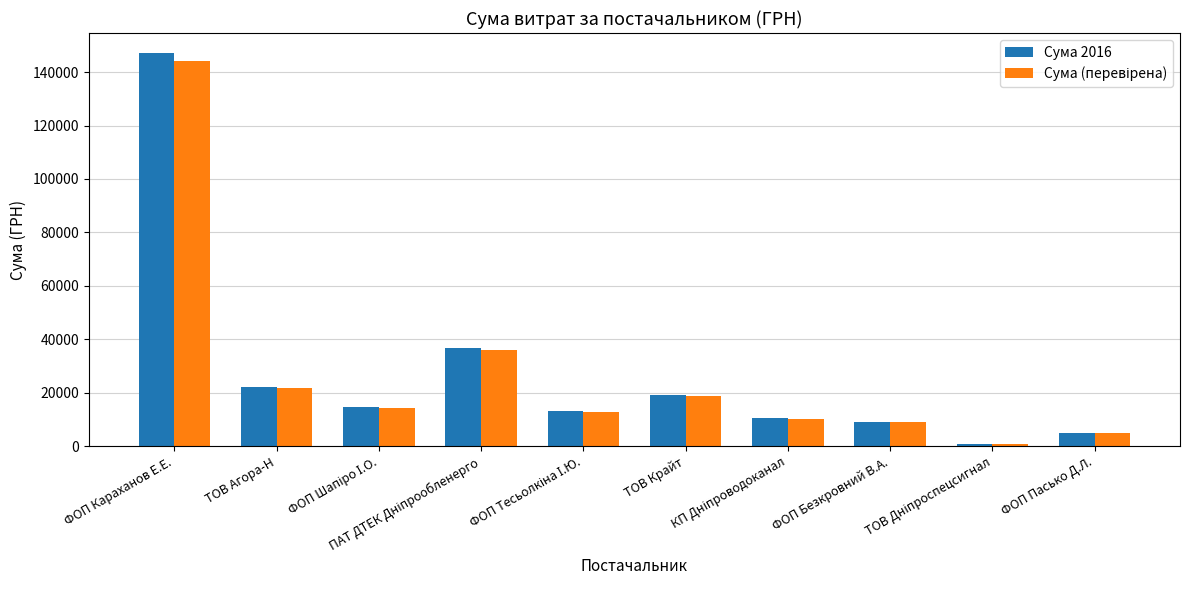

What is the difference between the maximum and minimum values in the Сума 2016 series?

146449.8